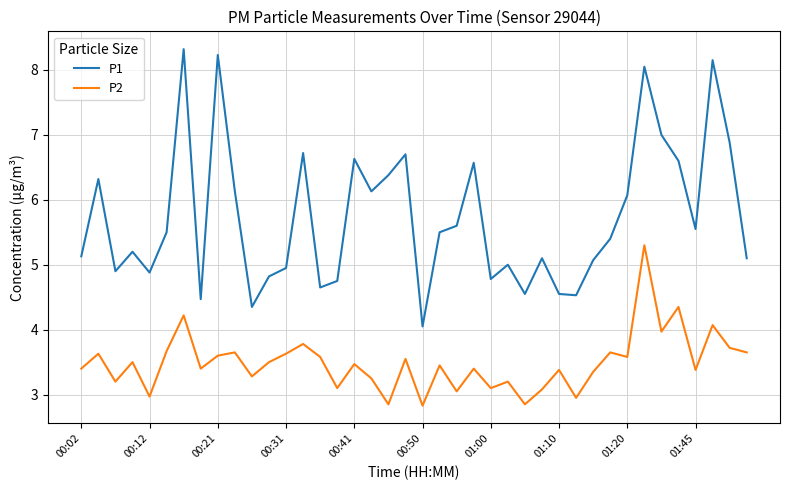

What is the difference between the second highest and second lowest values in the P1 series?

3.9